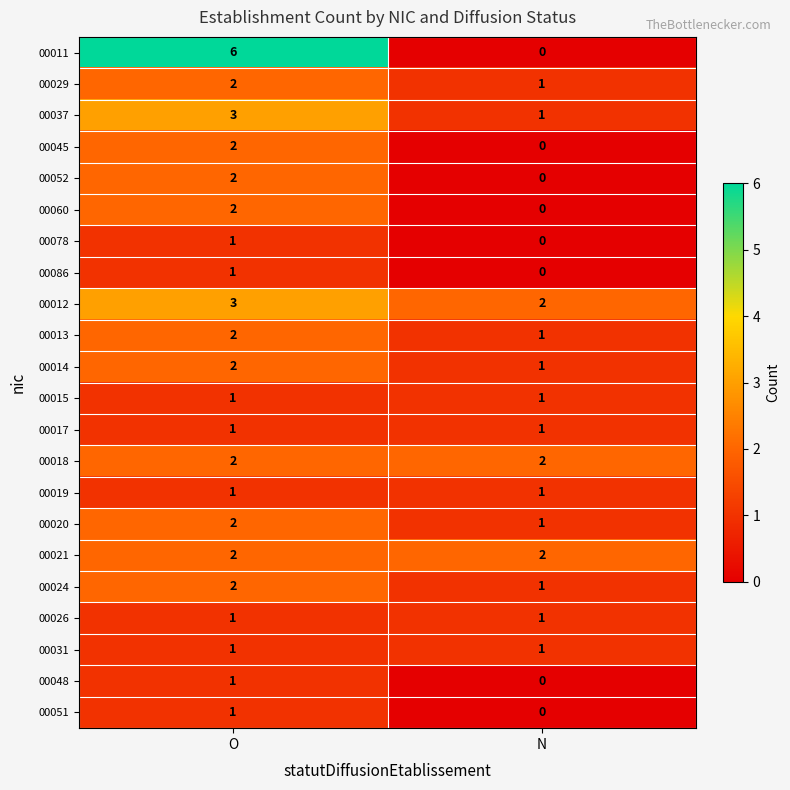

List the labels in order of 00029 value, smallest first.

N, O